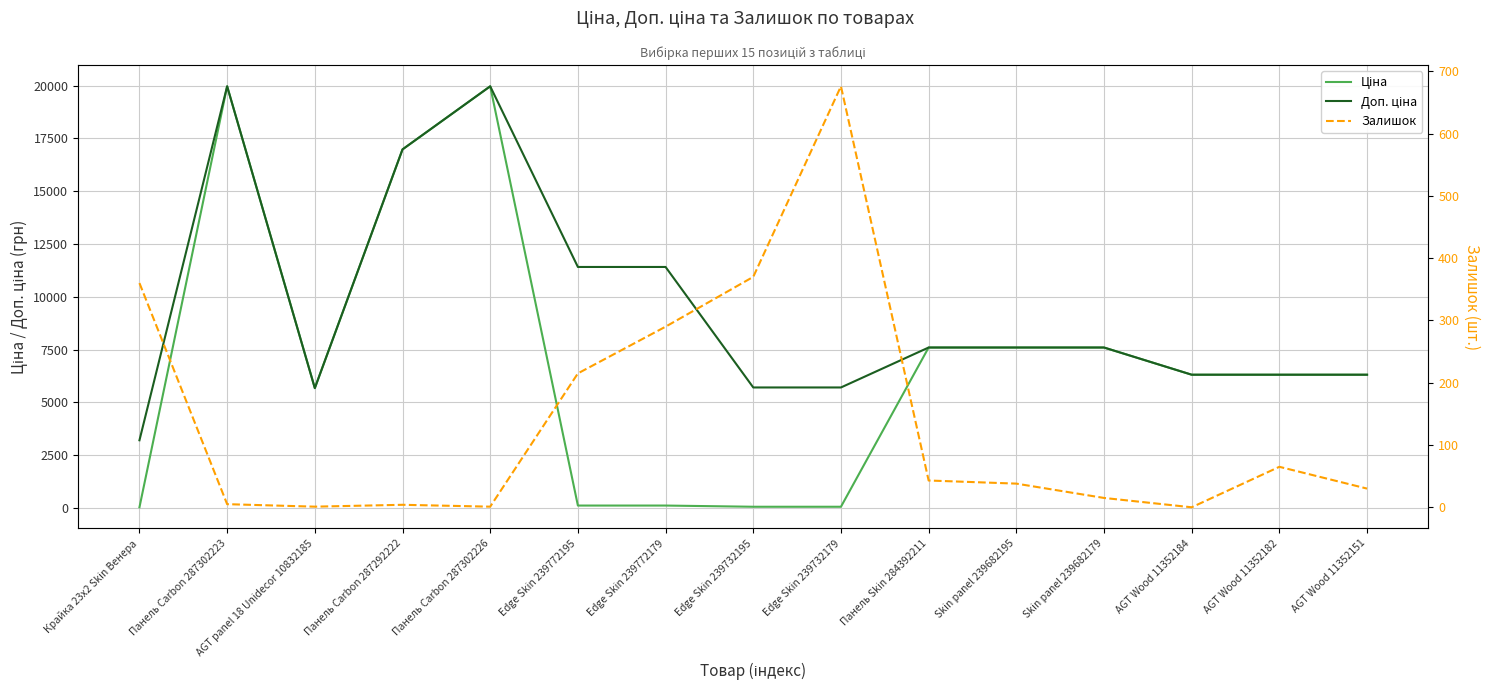

How many interior local peaks does the Доп. ціна series have?

2